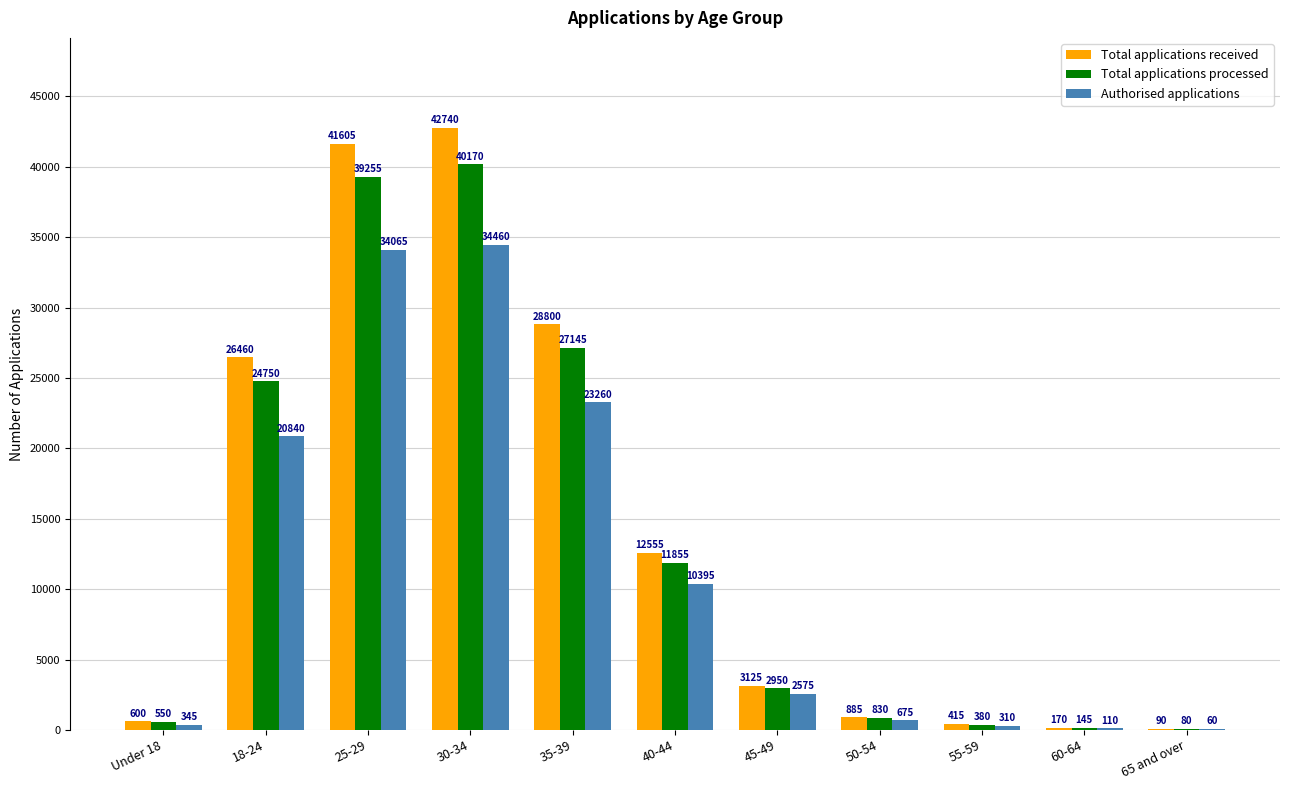

At which label does Total applications processed first exceed 2950?

18-24